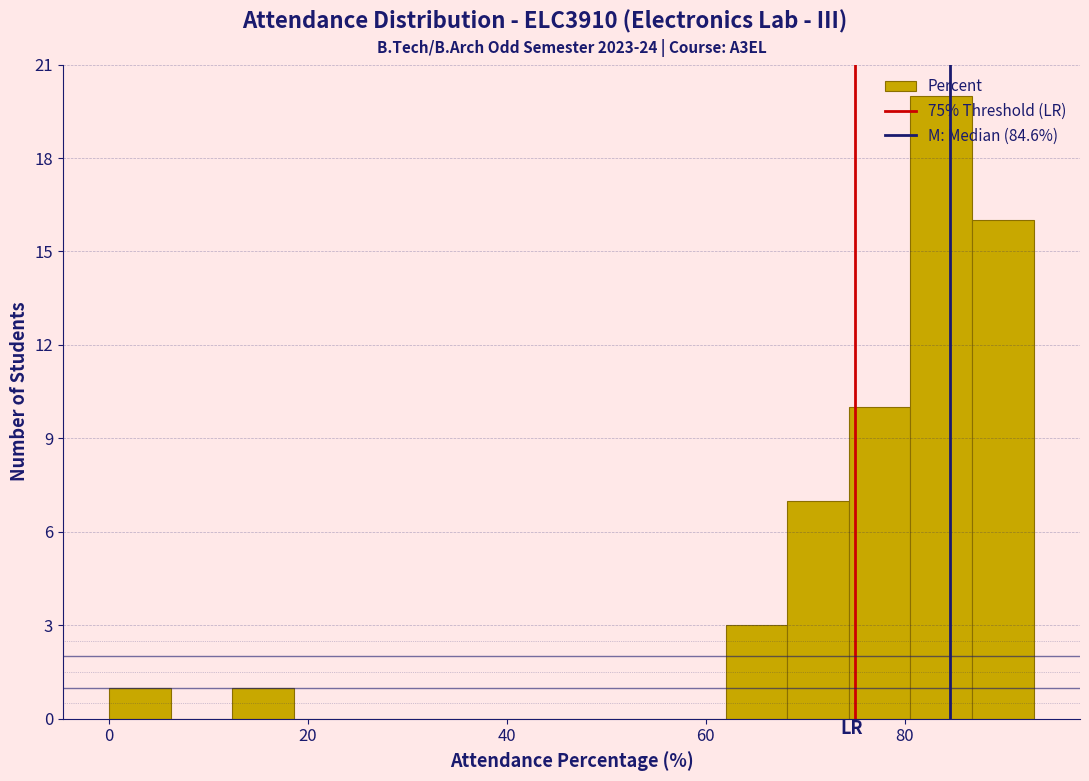

Read against the x-axis, roughly where is the centre of the tallest bar?

84